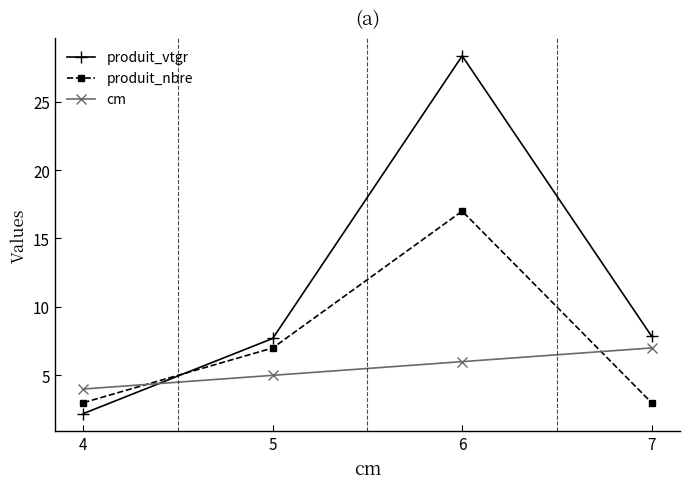

The produit_vtgr series shows 5.1 at 6. True or false?

False